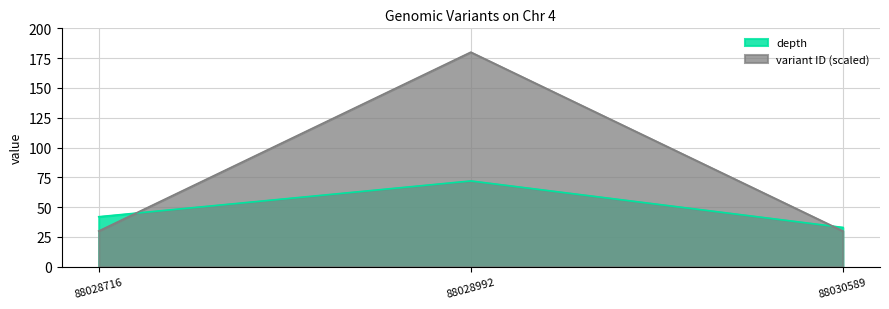

At how many categories does at least one series exceed 130?

1